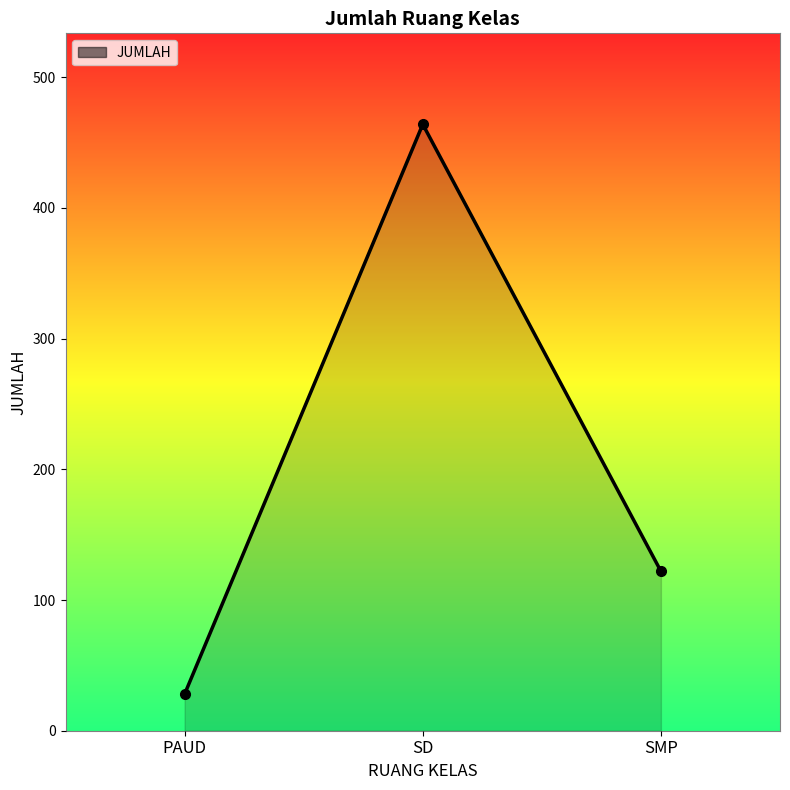

The chart shows a value of 206 at SMP. True or false?

False